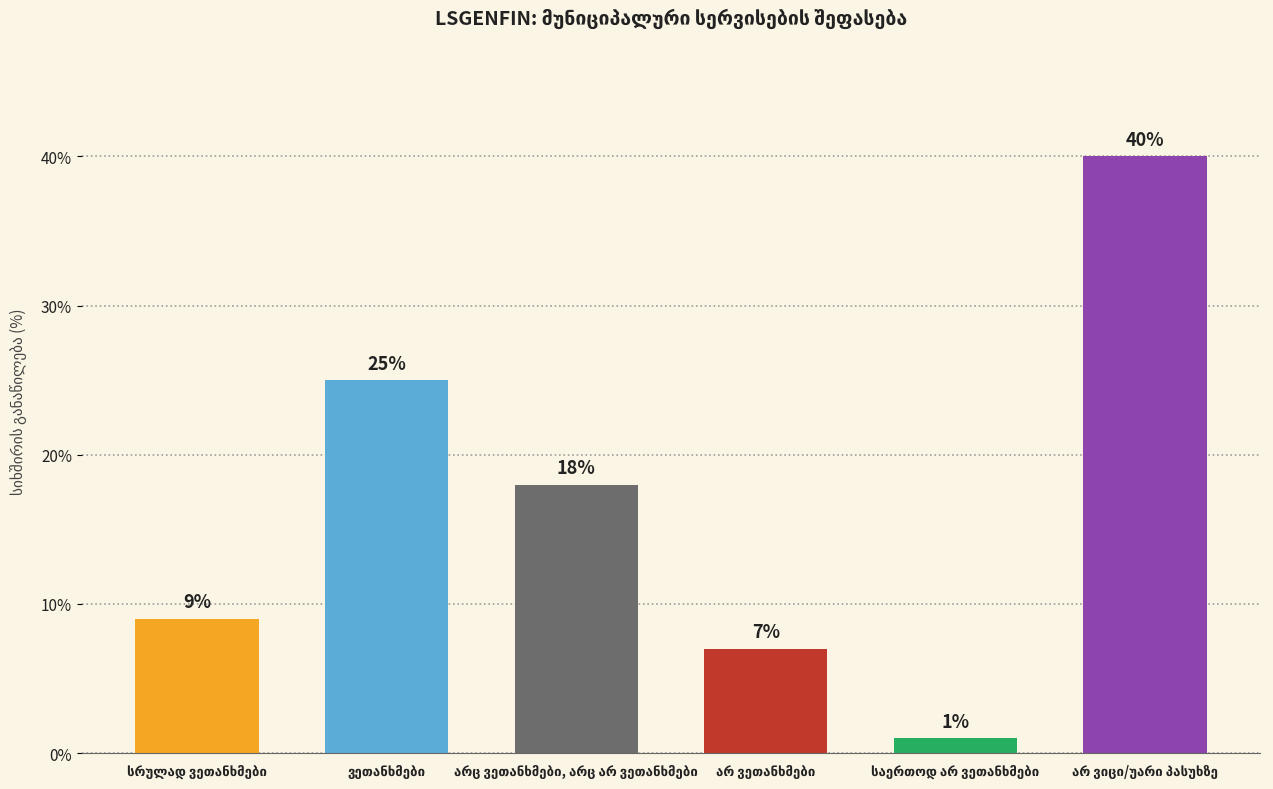

What is the value of the 5th bar from the left?

1